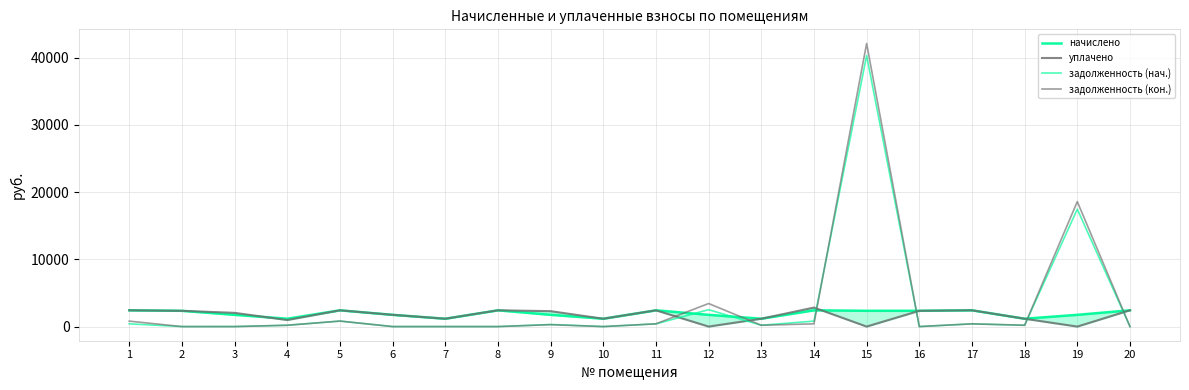

What is the difference between the maximum and minimum values in the уплачено series?

2827.7